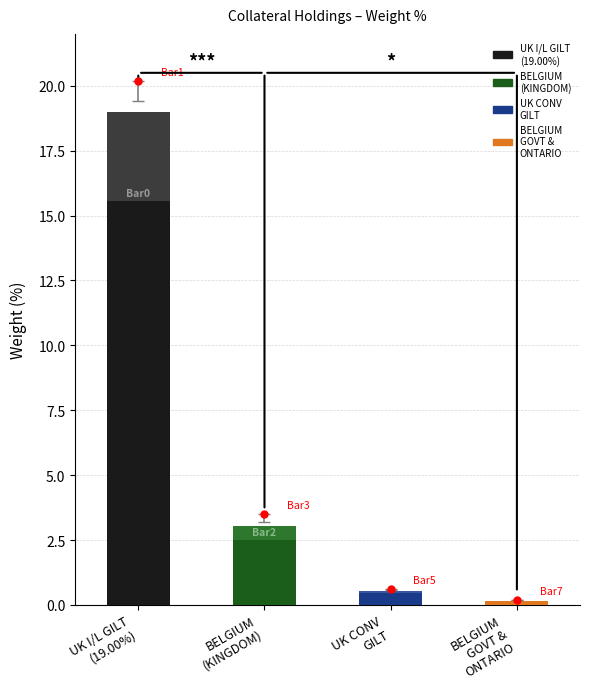

Are the bars horizontal?

No